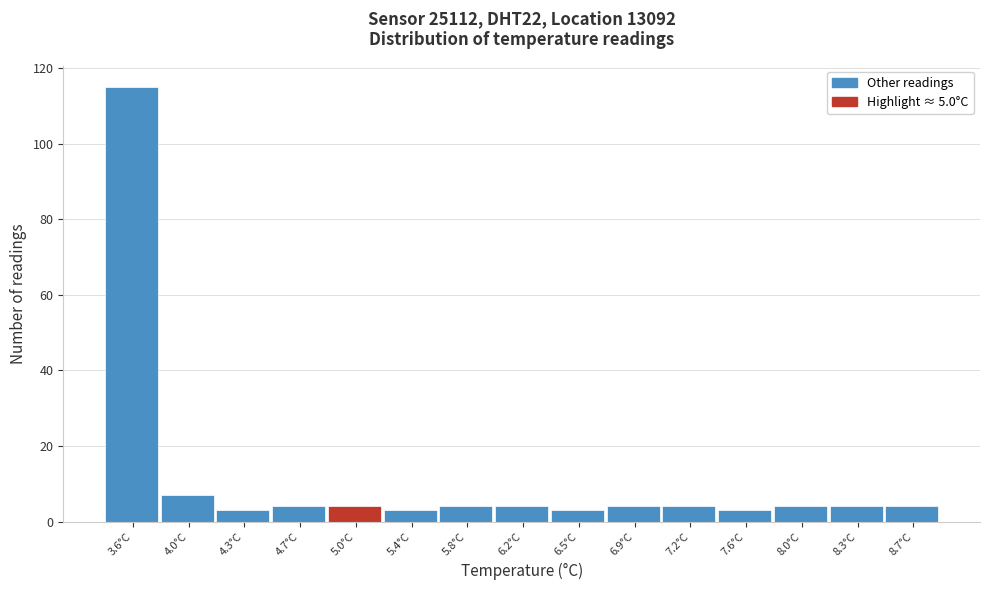

What is the height of the bar covering 3.40 to 3.75 on the x-axis? Neither the bar edges nor the heights are printed on the chart, so give them approximately, as read against the axes.

116